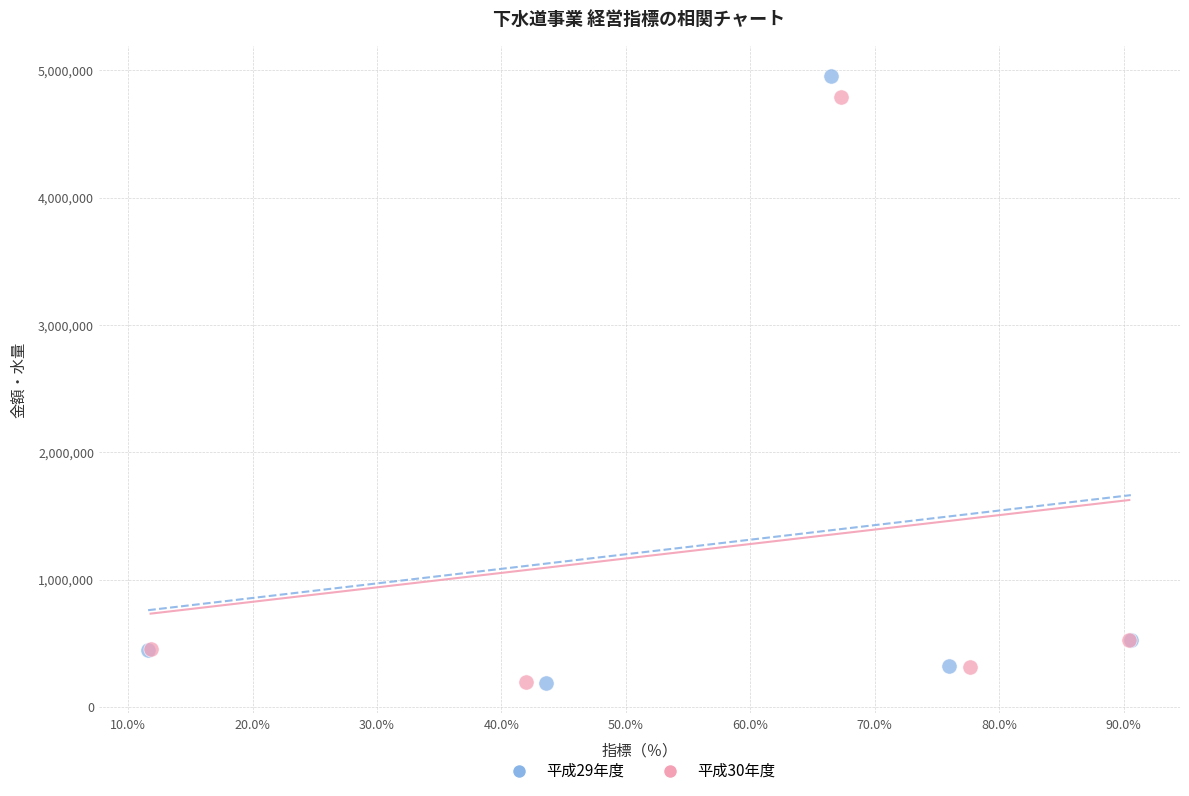

Which series has the largest Y range (max minus min)?

平成29年度